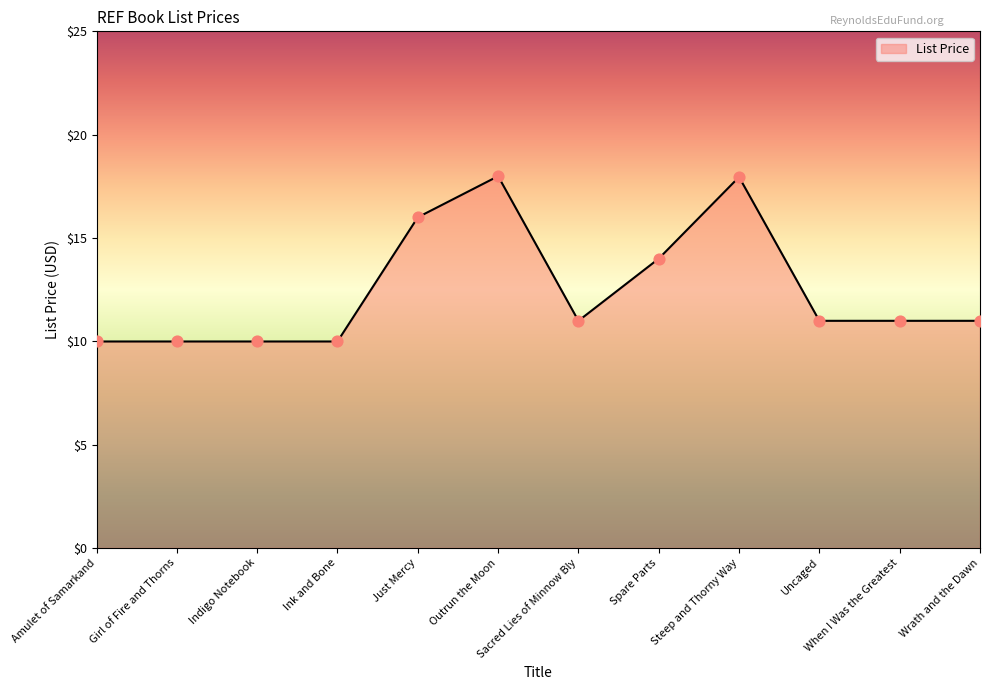

Approximately how many times larger is the value at Sacred Lies of Minnow Bly compared to When I Was the Greatest?

1.0